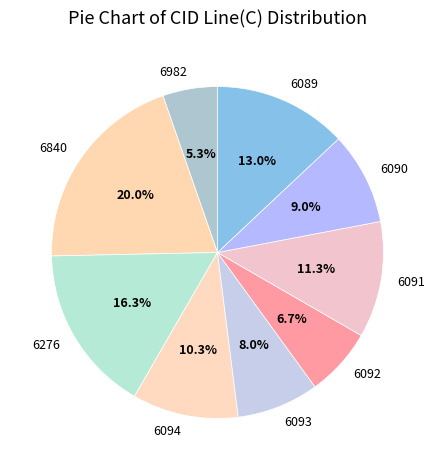

To the nearest percent, what portion does 6091 represent?

11%